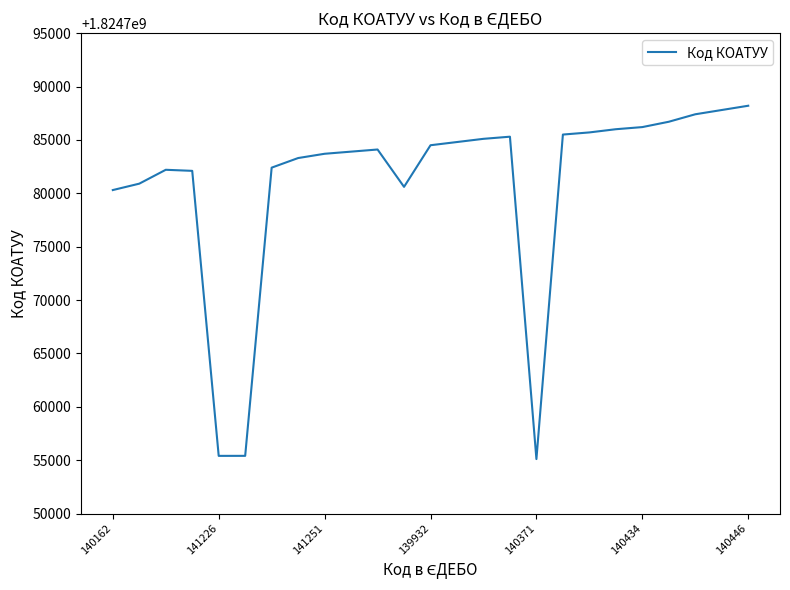

What is the difference between the maximum and minimum values?

33101